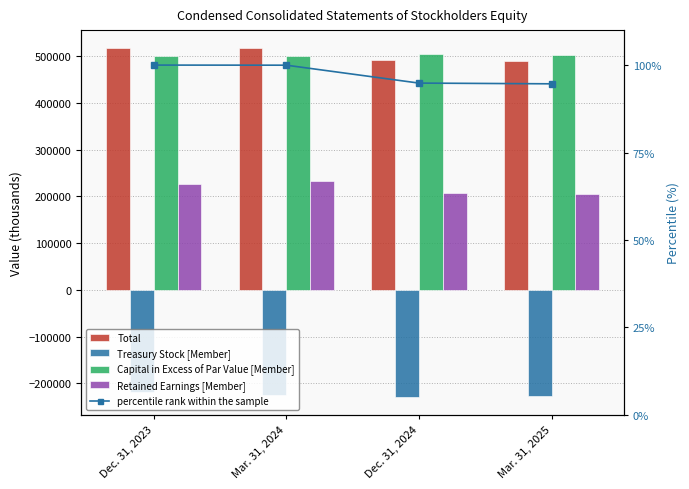

How many categories are shown in the chart?

4